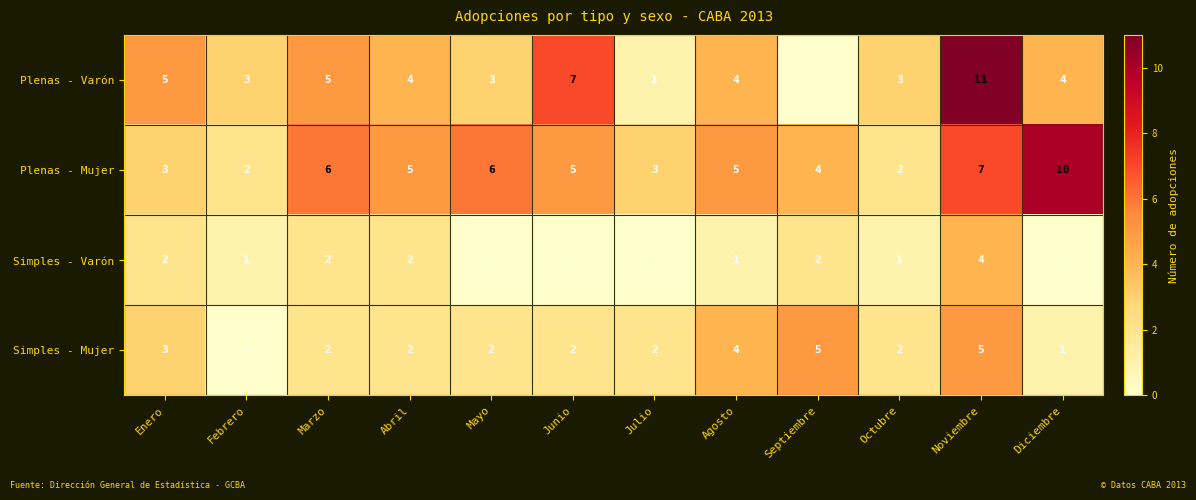

What is the total value across all series at Agosto?

14